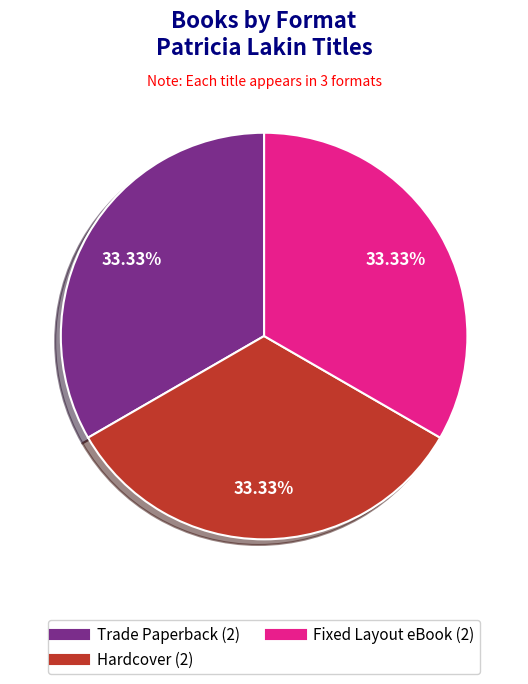

Count the number of slices in the pie.

3